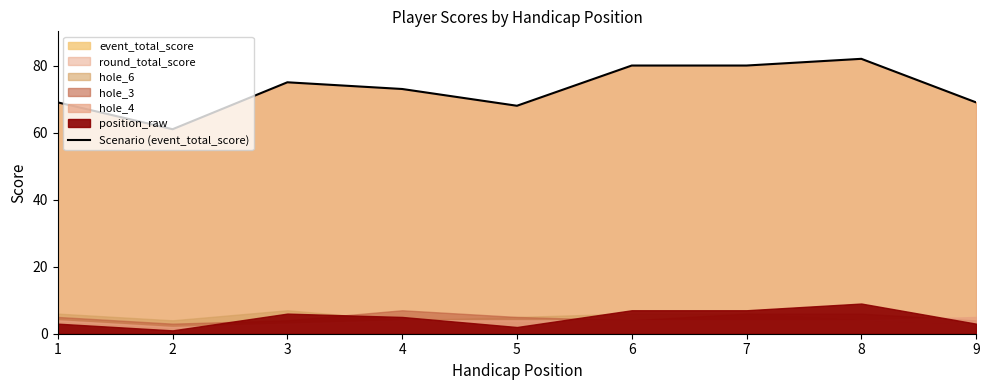

Where does the data first go above 73?

3